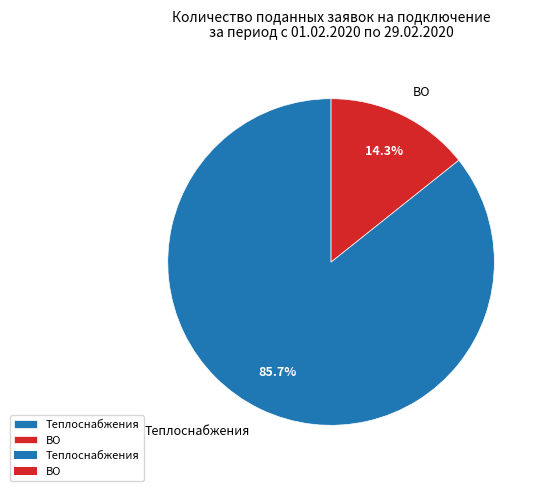

What is the largest slice in the pie chart?

Теплоснабжения